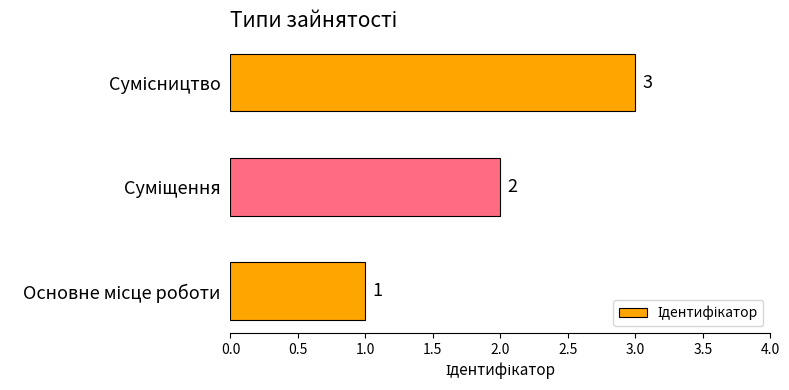

What is the maximum value shown in the chart?

3